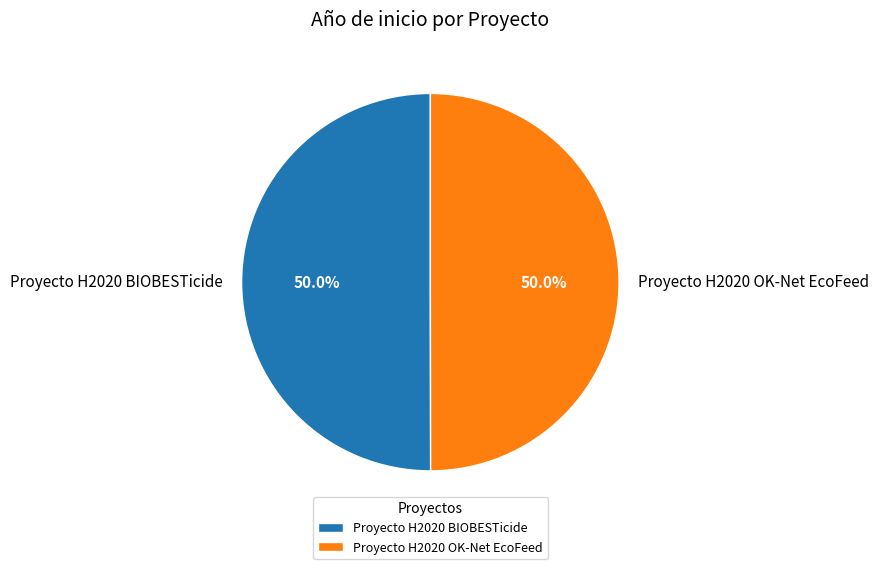

How much of the chart is everything except Proyecto H2020 OK-Net EcoFeed?

50.0%